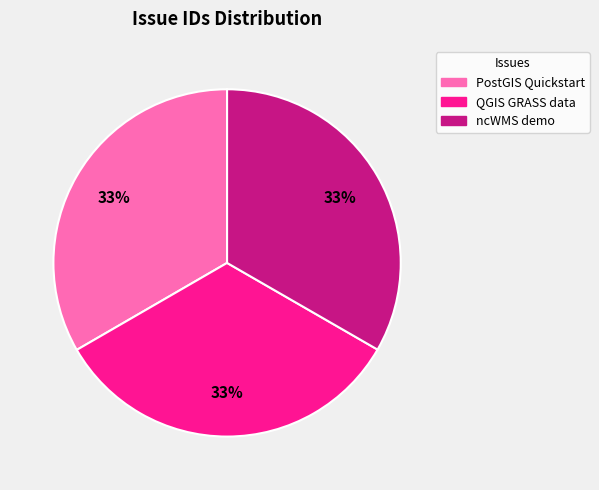

Count the number of slices in the pie.

3